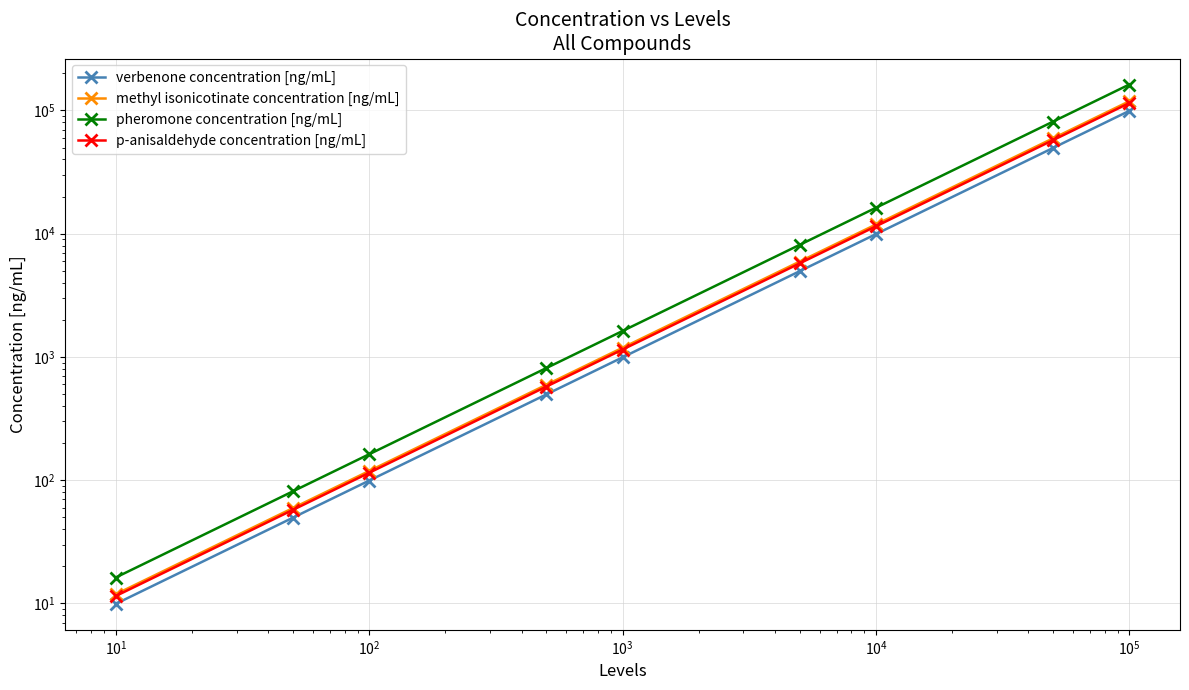

True or false: pheromone concentration [ng/mL] has more than 0 points higher than both neighbors.

False